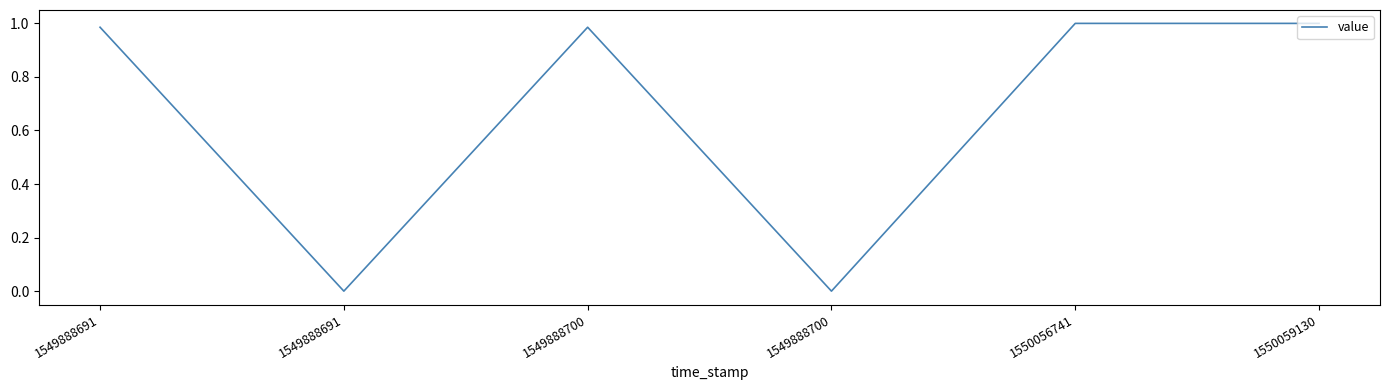

List the labels in order of value, largest first.

1550056741, 1550059130, 1549888691, 1549888700, 1549888691, 1549888700